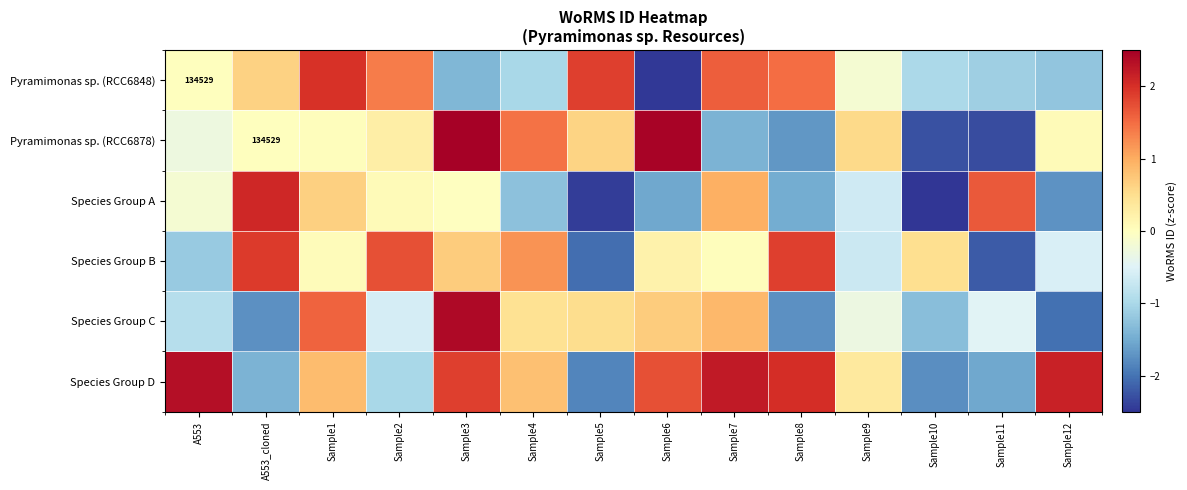

Between Sample5 and Sample7, which series saw the biggest shift?

Species Group D